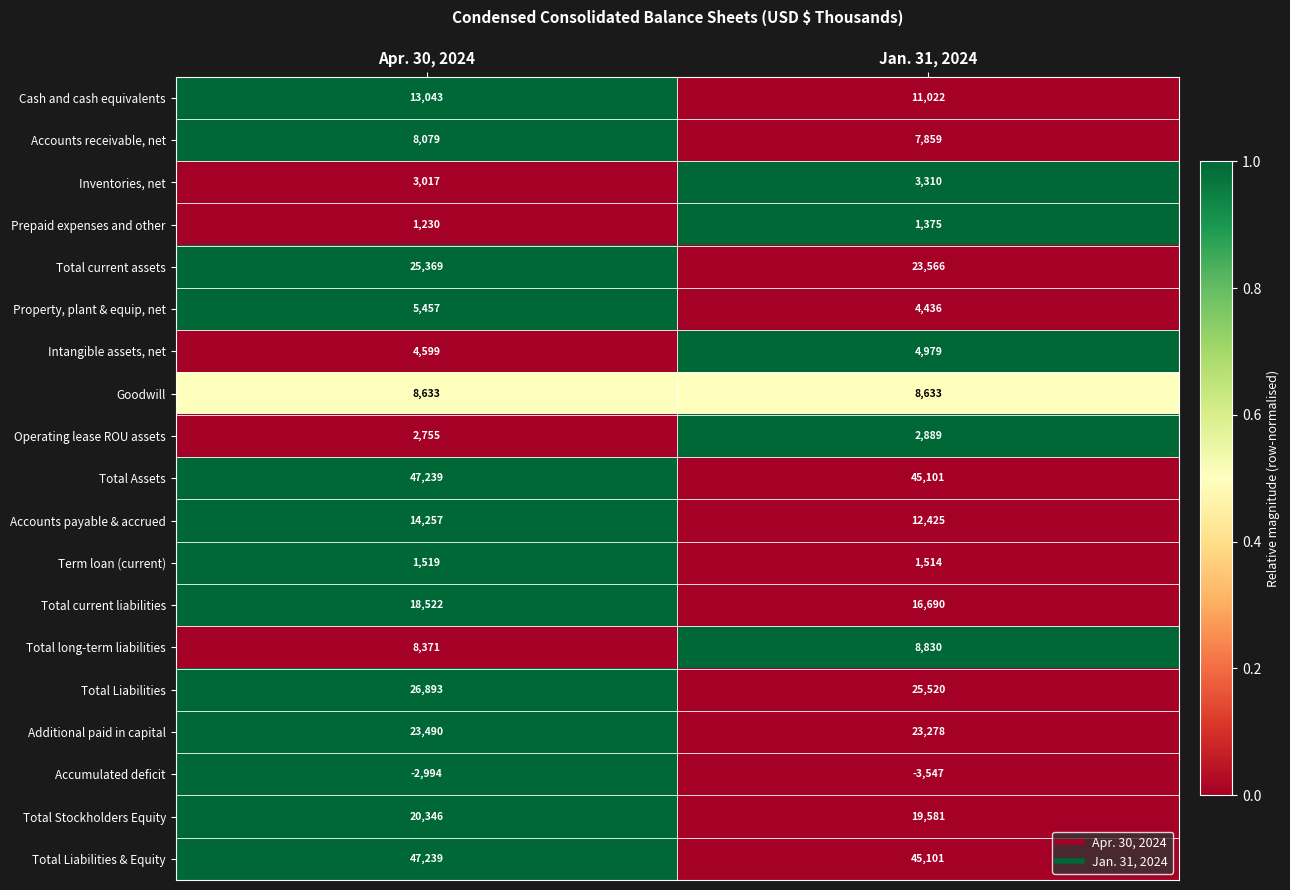

What is the greatest value displayed?

47239